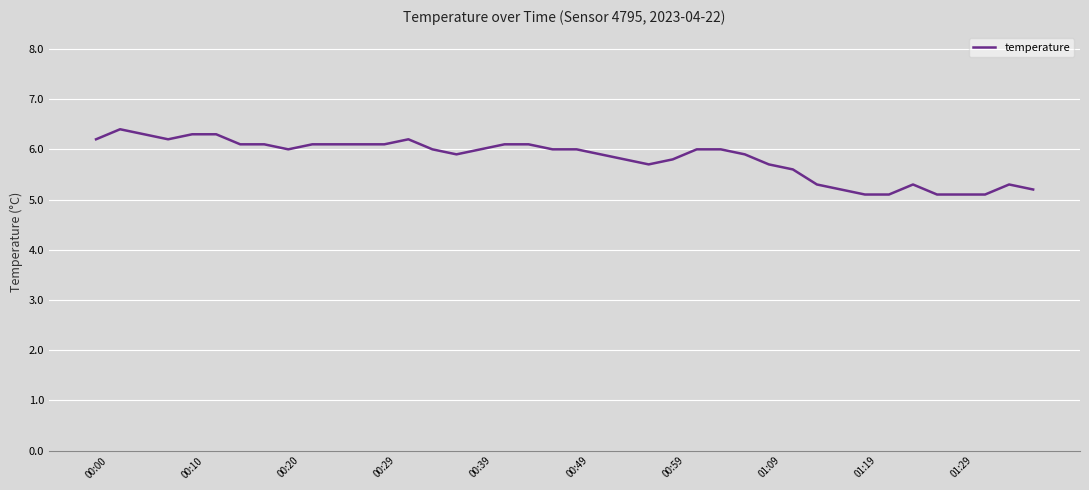

What is the minimum value shown in the chart?

5.1